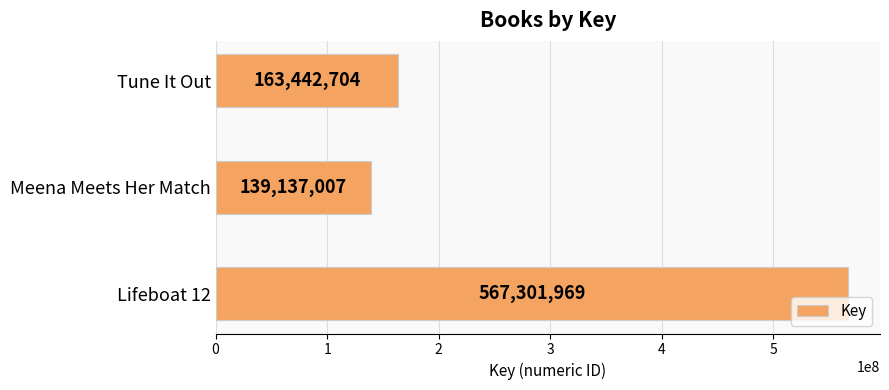

Reading bottom to top, what are all the values shown in this chart?

Lifeboat 12=567301969	Meena Meets Her Match=139137007	Tune It Out=163442704